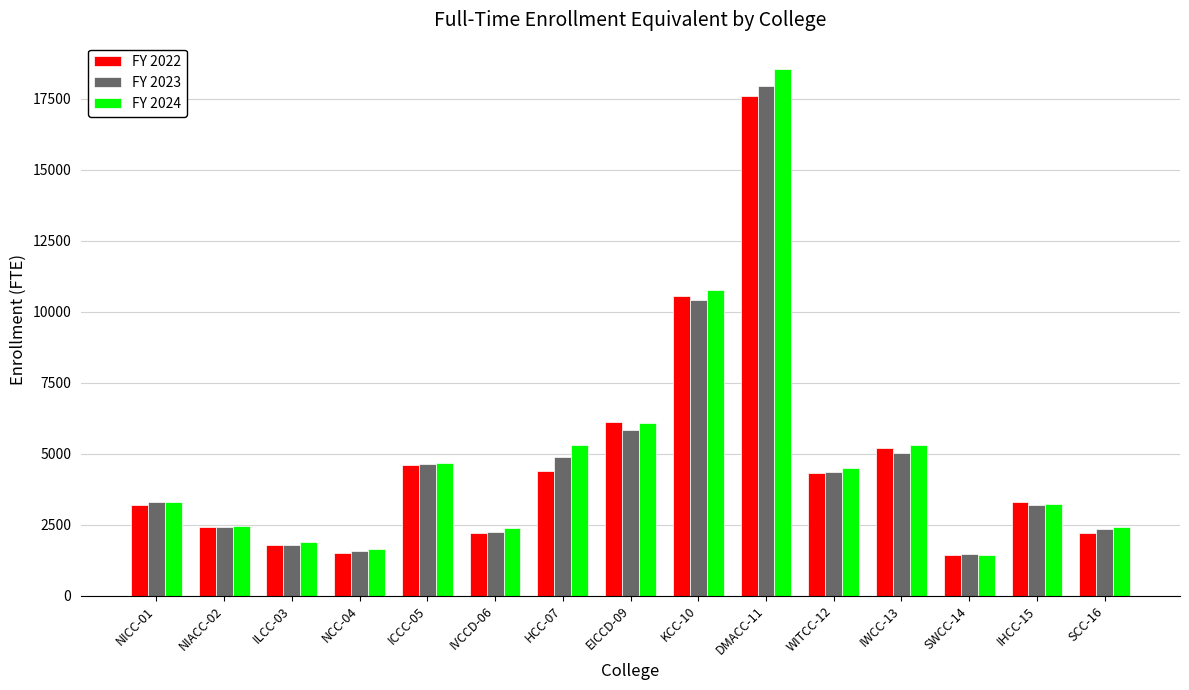

Is the value of FY 2023 at SWCC-14 greater than the value of FY 2022 at IWCC-13?

No